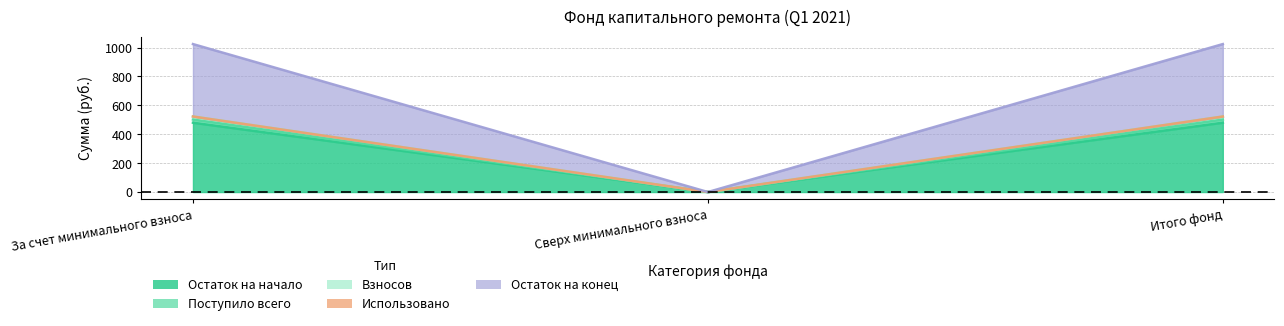

What is the label of the 1st point from the right?

Итого фонд